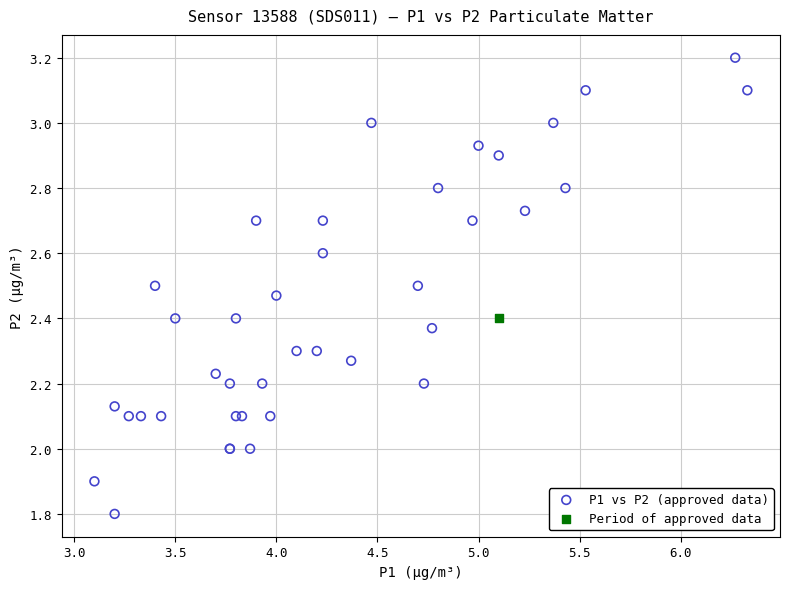

What are all the series names shown in the legend?

P1 vs P2 (approved data), Period of approved data